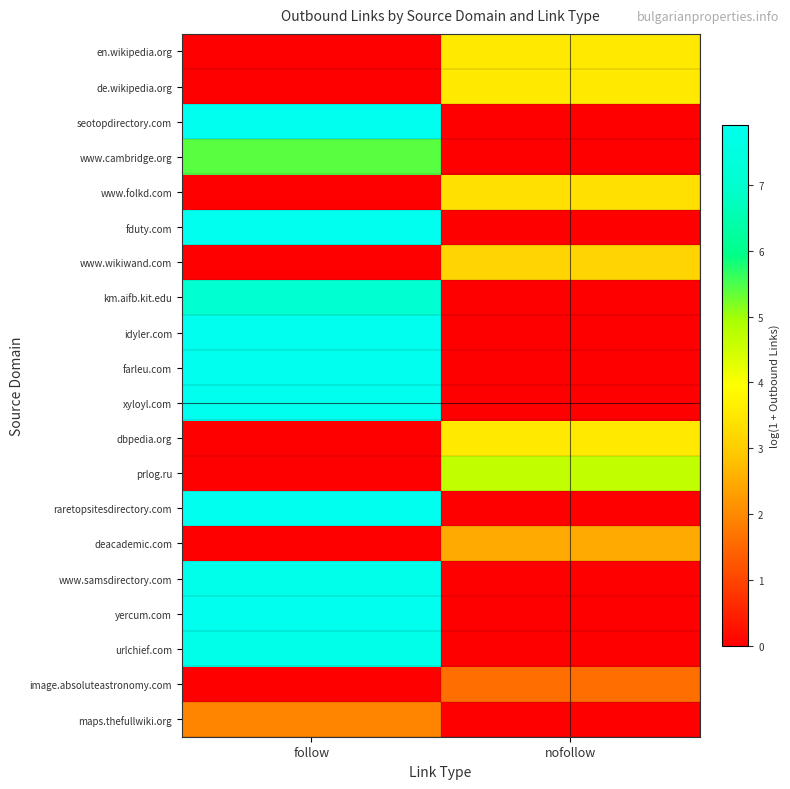

Reading right to left, what are all the values shown in this chart?

en.wikipedia.org: nofollow=3.5	follow=0.0
de.wikipedia.org: nofollow=3.5	follow=0.0
seotopdirectory.com: nofollow=0.0	follow=7.9
www.cambridge.org: nofollow=0.0	follow=5.4
www.folkd.com: nofollow=3.4	follow=0.0
fduty.com: nofollow=0.0	follow=7.9
www.wikiwand.com: nofollow=3.1	follow=0.0
km.aifb.kit.edu: nofollow=0.0	follow=7.1
idyler.com: nofollow=0.0	follow=7.9
farleu.com: nofollow=0.0	follow=7.9
xyloyl.com: nofollow=0.0	follow=7.9
dbpedia.org: nofollow=3.5	follow=0.0
prlog.ru: nofollow=4.7	follow=0.0
raretopsitesdirectory.com: nofollow=0.0	follow=7.9
deacademic.com: nofollow=2.5	follow=0.0
www.samsdirectory.com: nofollow=0.0	follow=7.8
yercum.com: nofollow=0.0	follow=7.9
urlchief.com: nofollow=0.0	follow=7.8
image.absoluteastronomy.com: nofollow=1.6	follow=0.0
maps.thefullwiki.org: nofollow=0.0	follow=1.9